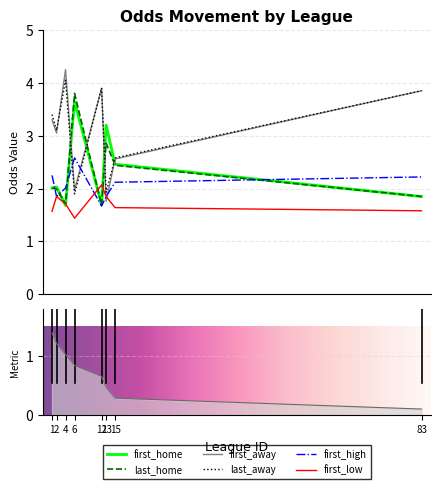

Which category has the lowest value across all series?

6